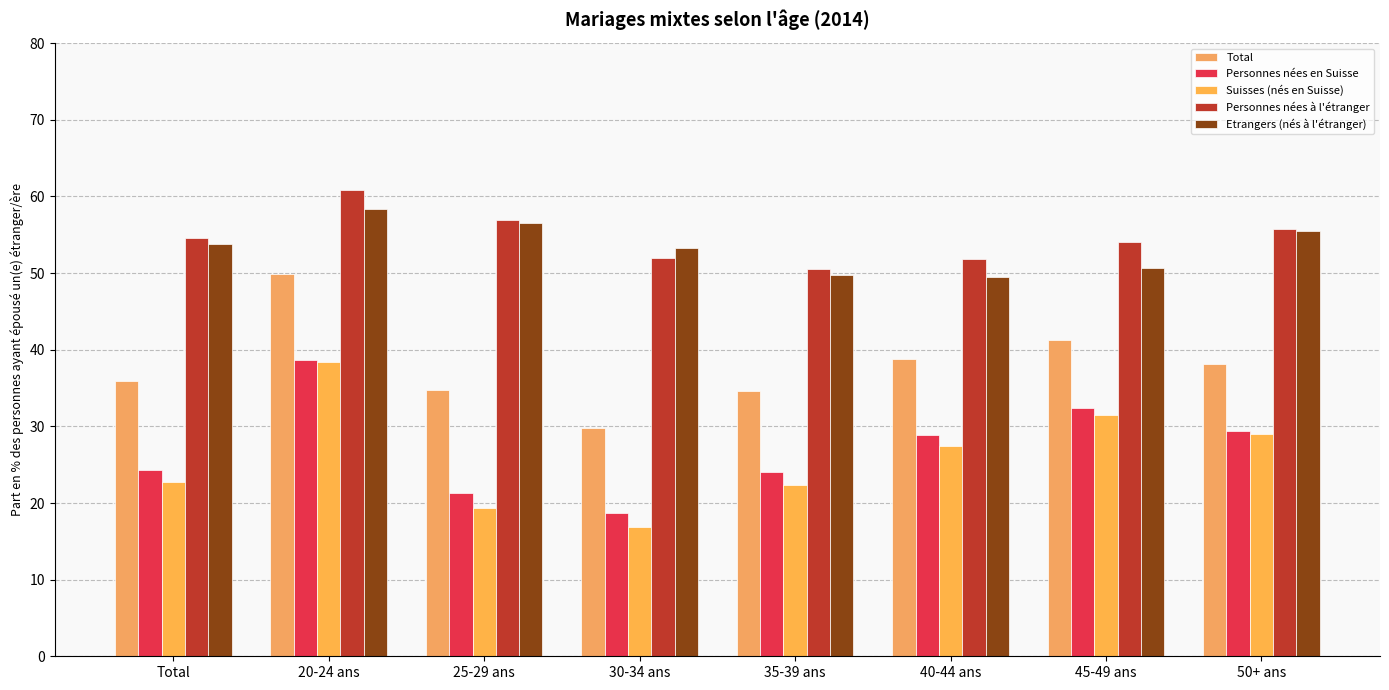

At how many categories does at least one series exceed 21?

8